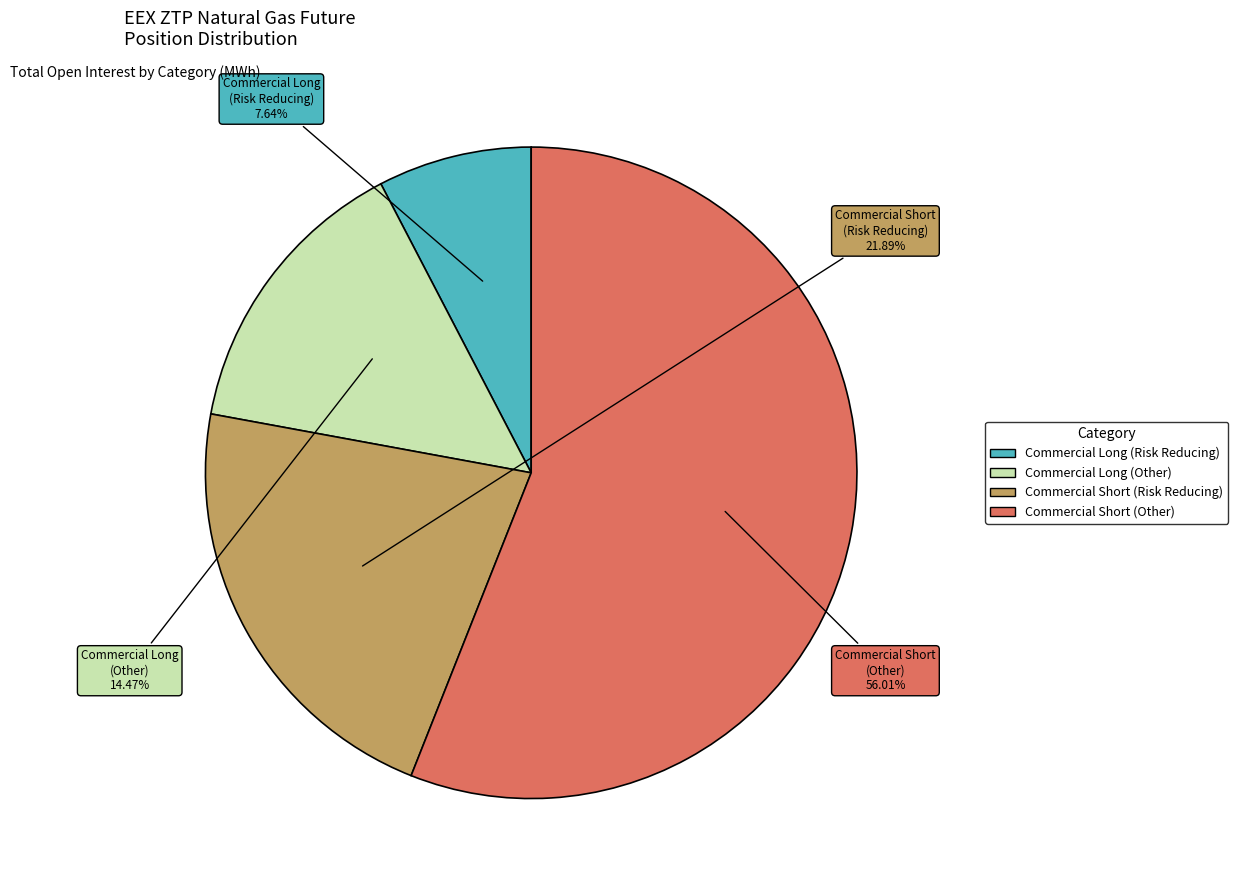

To the nearest percent, what is the average slice percentage?

25%